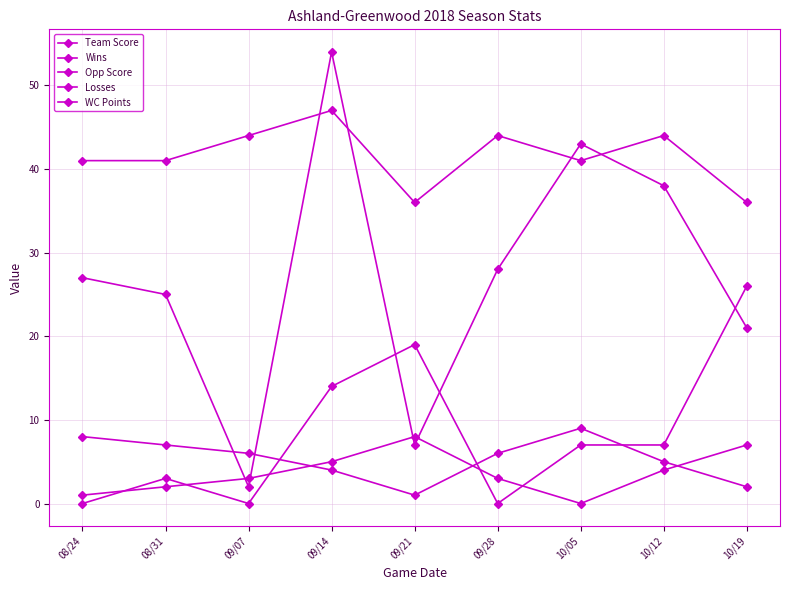

What is the difference between the highest and lowest values at 08/24?

41